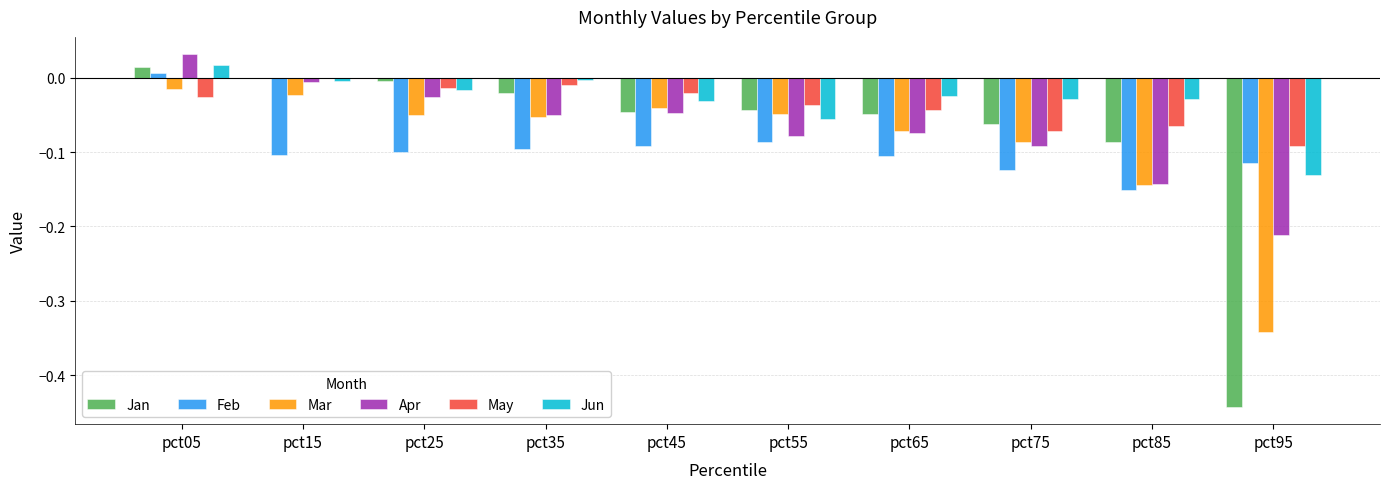

Between pct85 and pct95, which series saw the biggest shift?

Jan